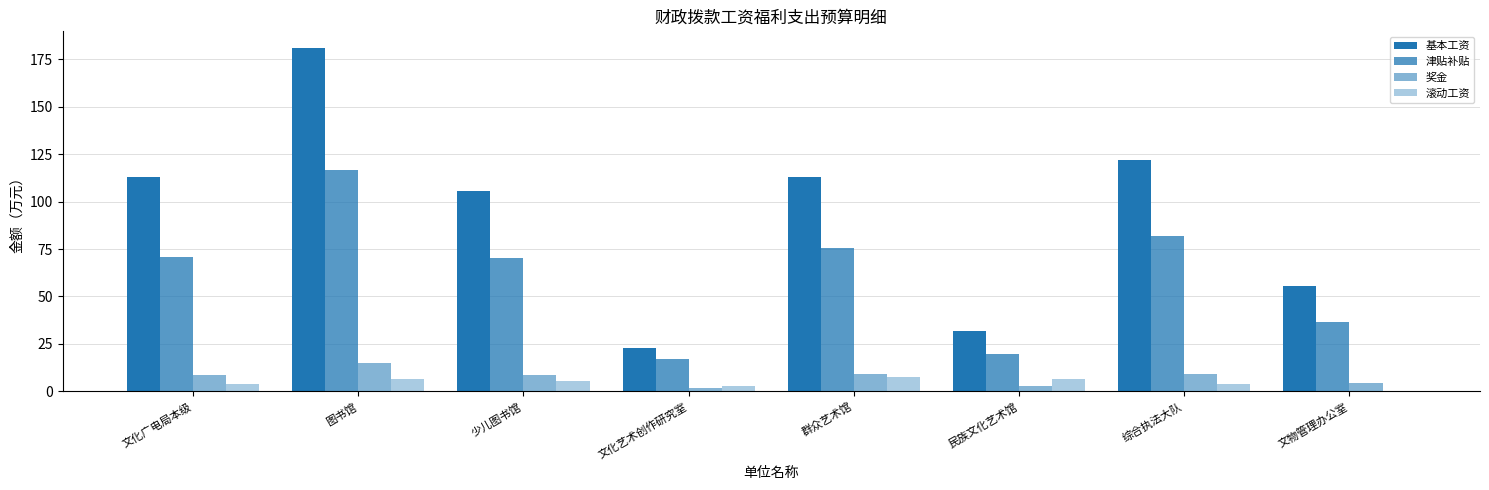

How many data points does each series have?

8